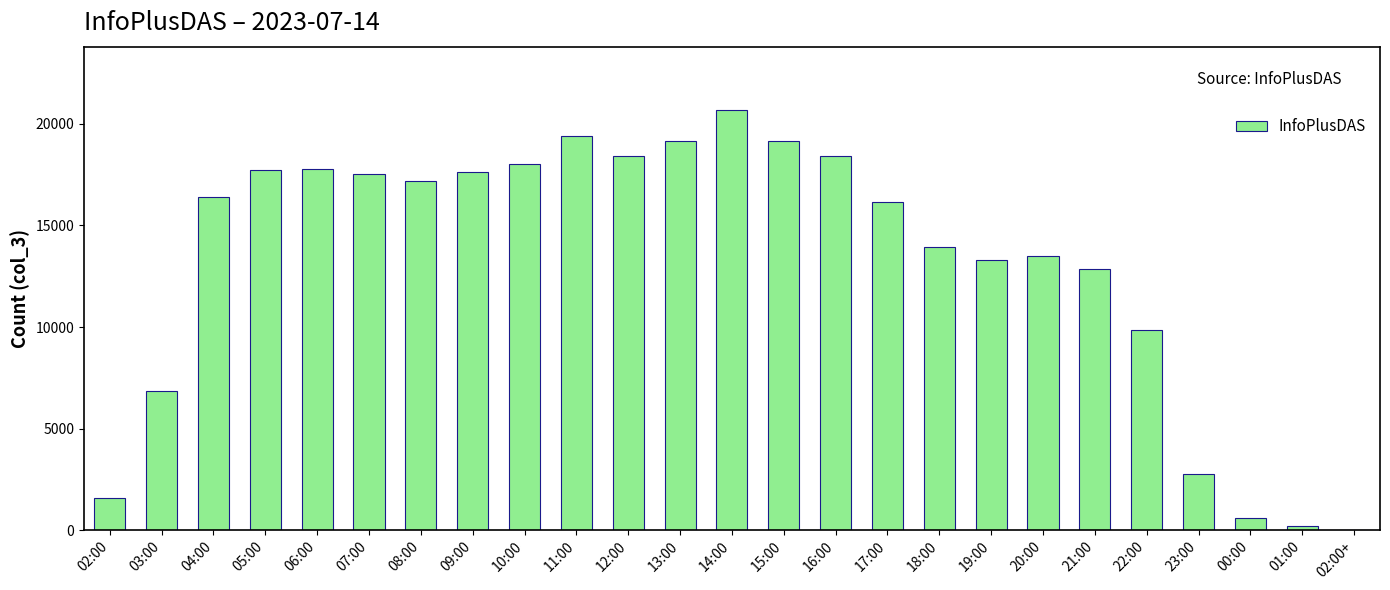

What is the greatest value displayed?

20695